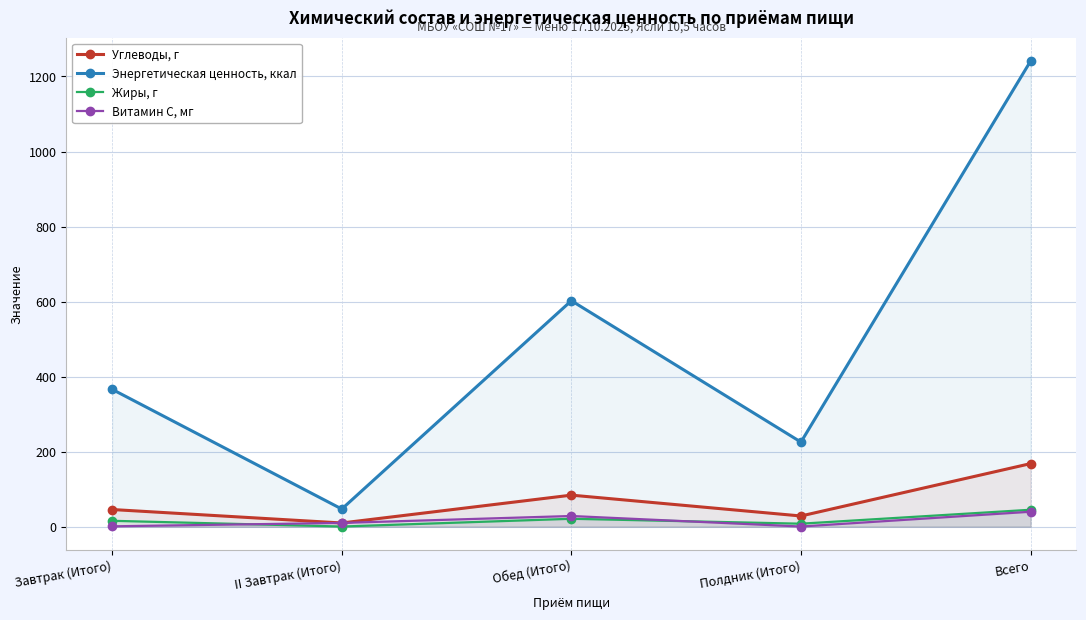

True or false: Витамин С, мг has more than 0 interior local peaks.

True